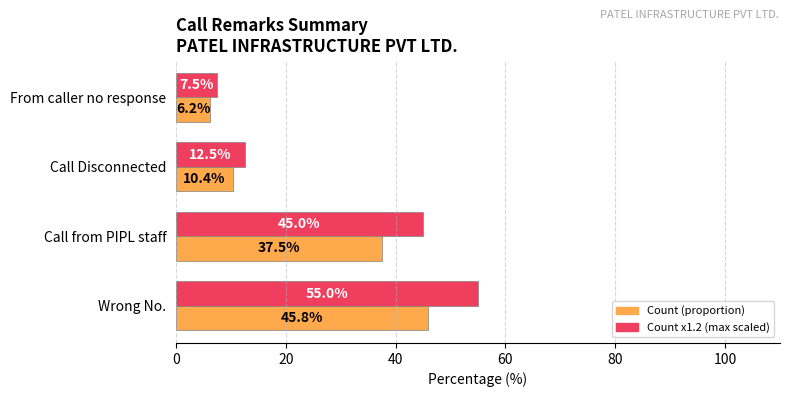

What is the spread (max minus min) of values at Call from PIPL staff?

7.5